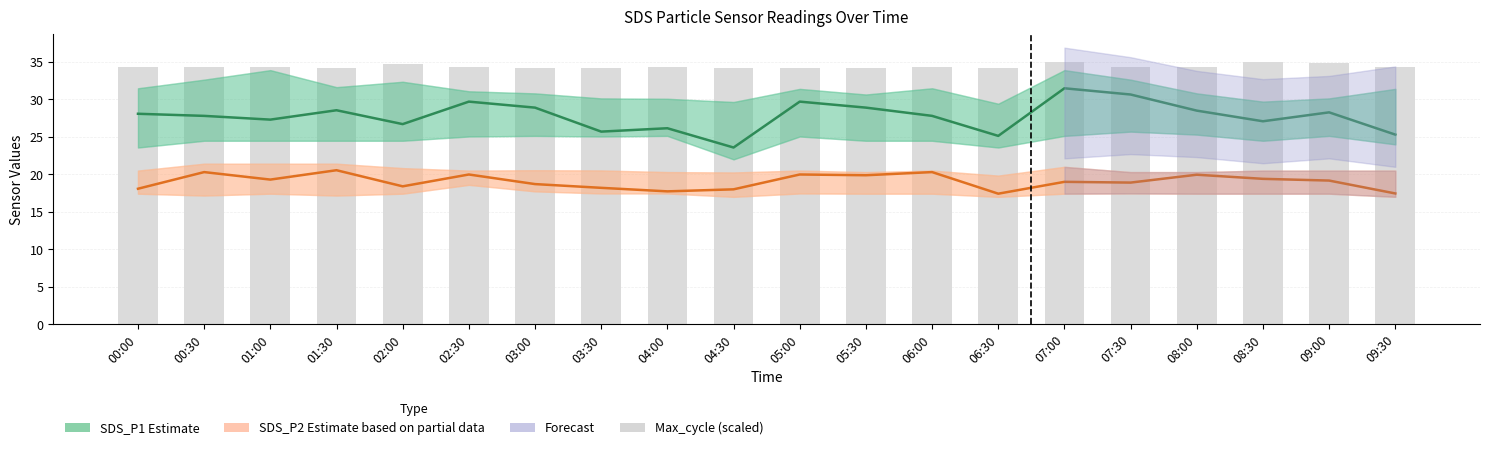

Rank the categories by SDS_P1 Estimate value from lowest to highest.

04:30, 06:30, 09:30, 03:30, 04:00, 02:00, 08:30, 01:00, 00:30, 06:00, 00:00, 09:00, 08:00, 01:30, 03:00, 05:30, 02:30, 05:00, 07:30, 07:00